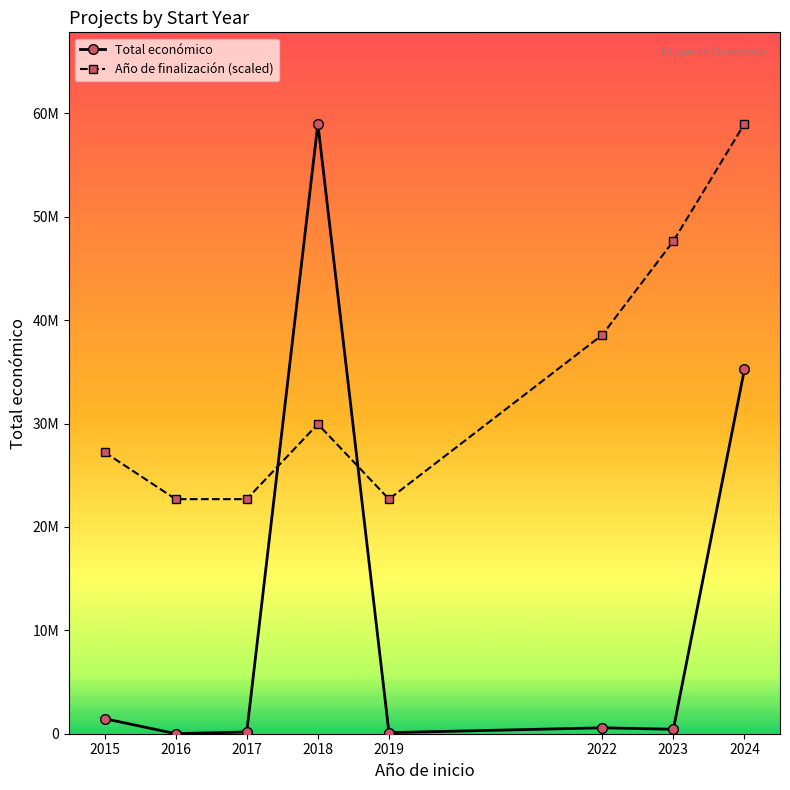

True or false: Año de finalización (scaled) has more than 0 interior local peaks.

True